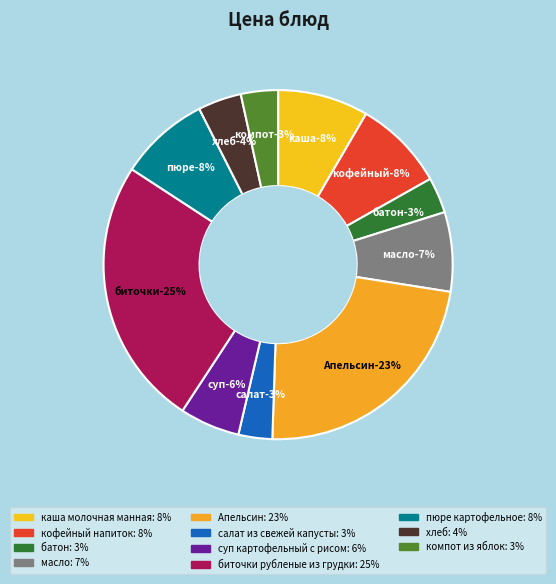

Does каша молочная манная represent more than half of the total?

No